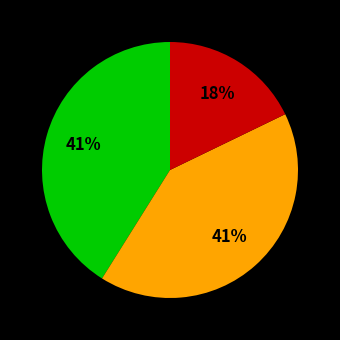

To the nearest percent, what is the difference between the largest and smallest slice percentages?

23%